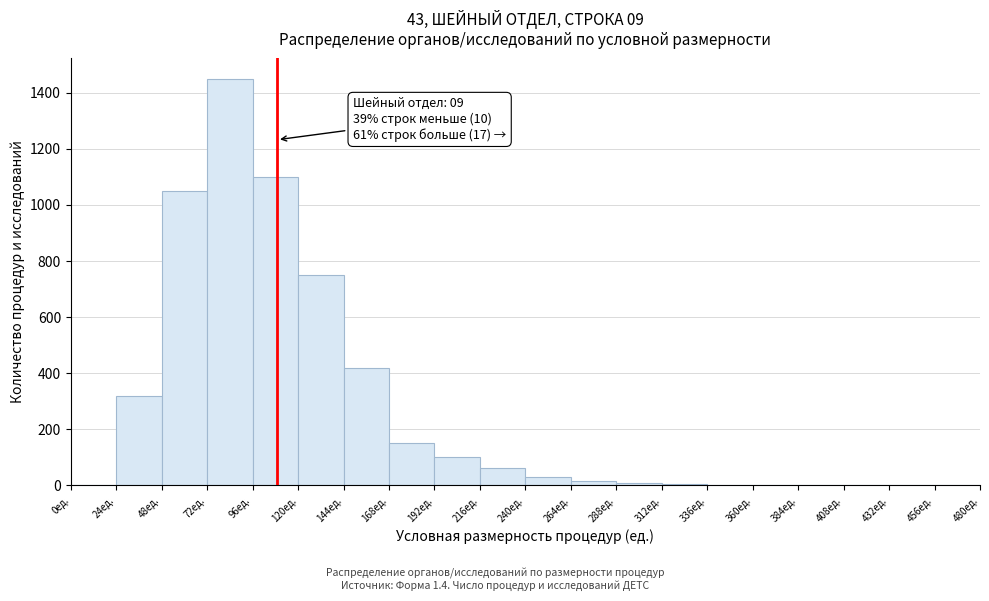

Over which range of the x-axis is the bar tallest?

72 to 96